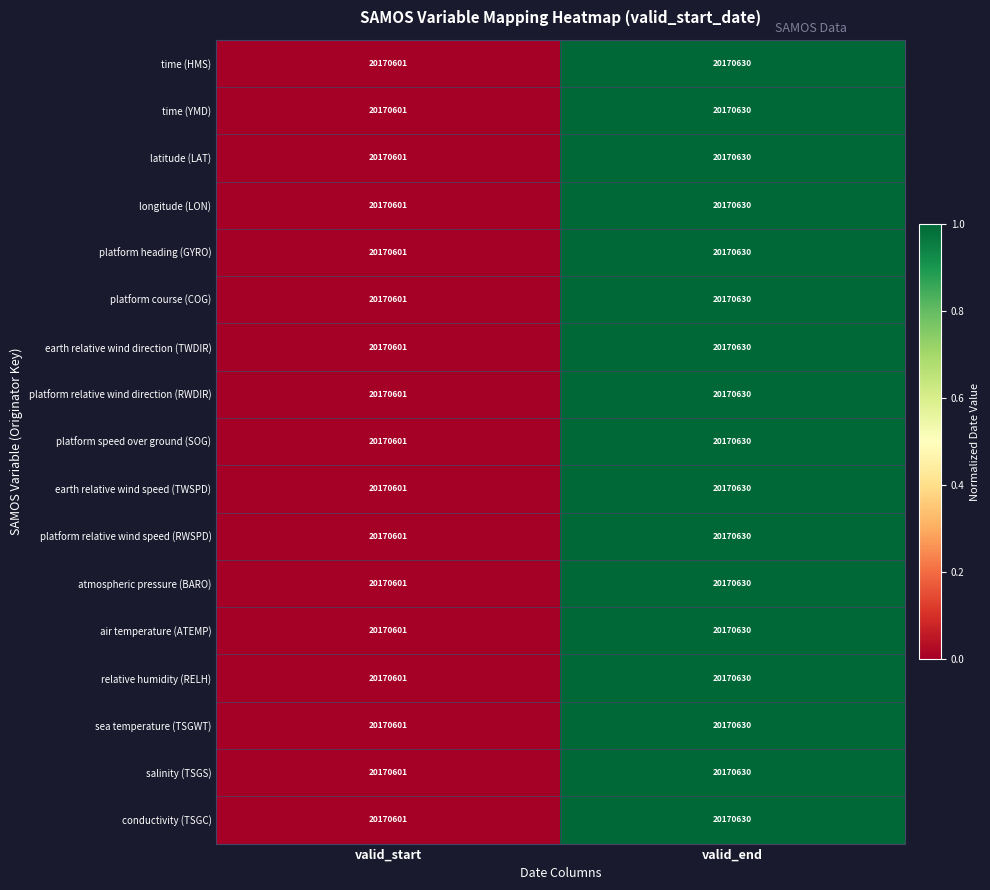

What is the greatest value displayed?

20170630